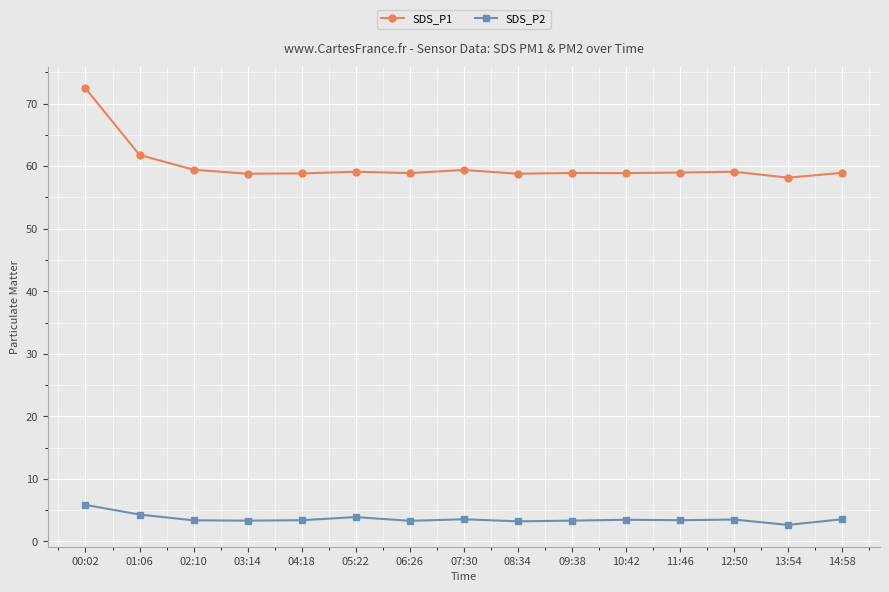

List the series in order of their peak value, highest first.

SDS_P1, SDS_P2